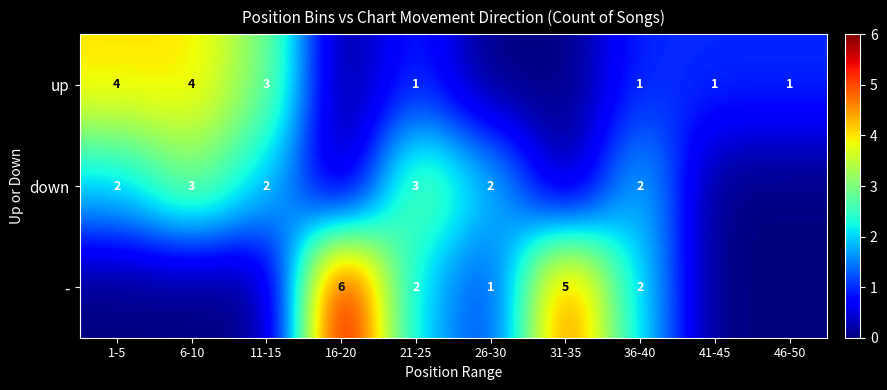

True or false: up has a value of 3 at 11-15.

True